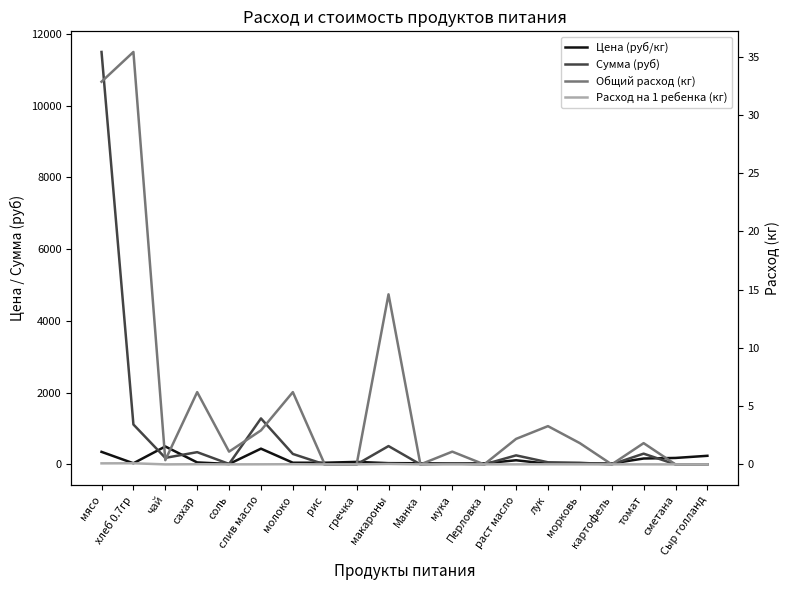

At which category is the sum across all series the highest?

мясо